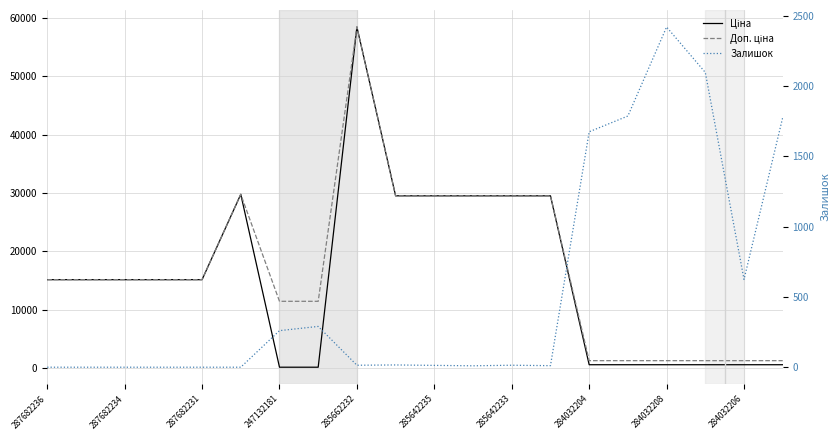

What is the difference between the second highest and second lowest values in the Залишок series?

2096.0